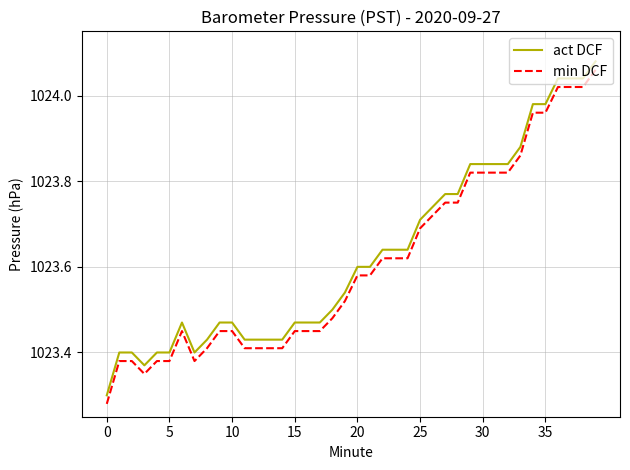

True or false: min DCF and act DCF cross at least once.

False